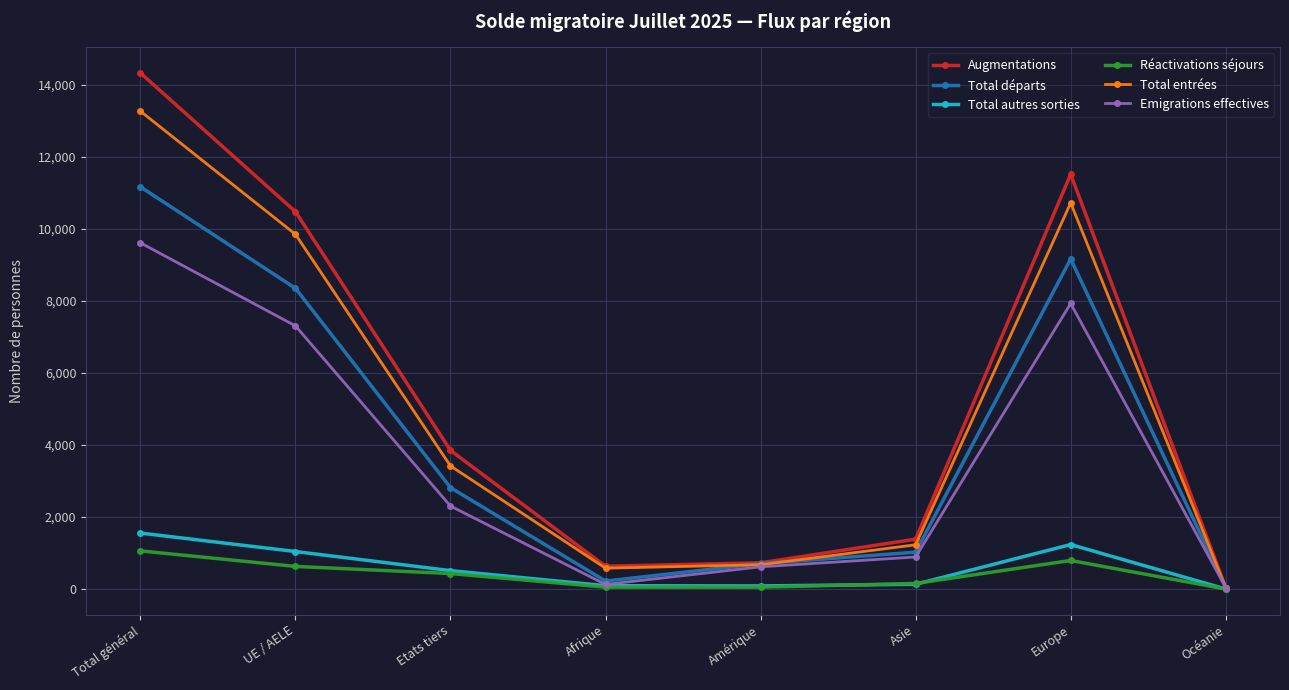

Where does the Réactivations séjours series first go above 432?

Total général